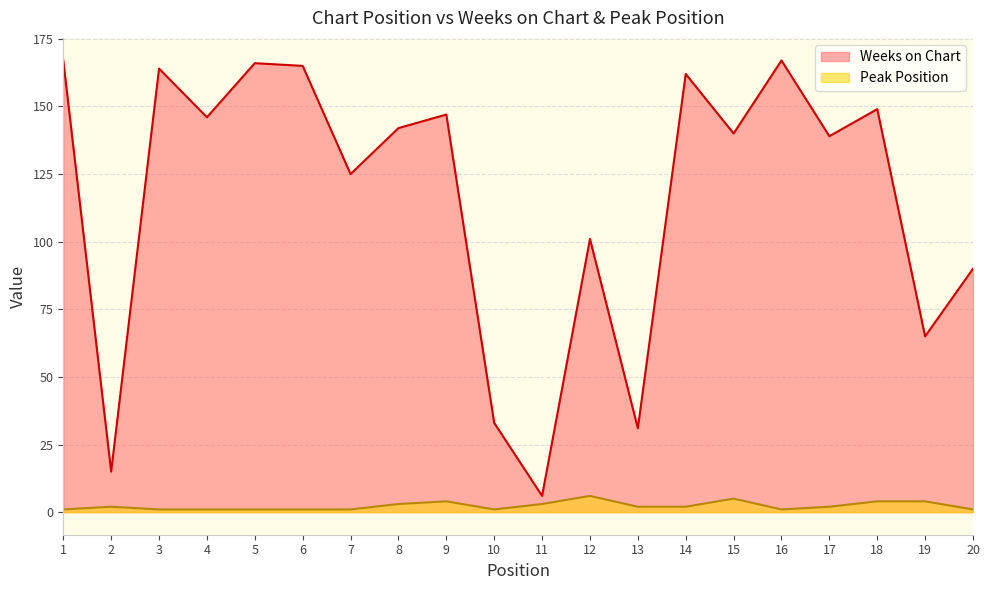

How many lines are shown in the chart?

2